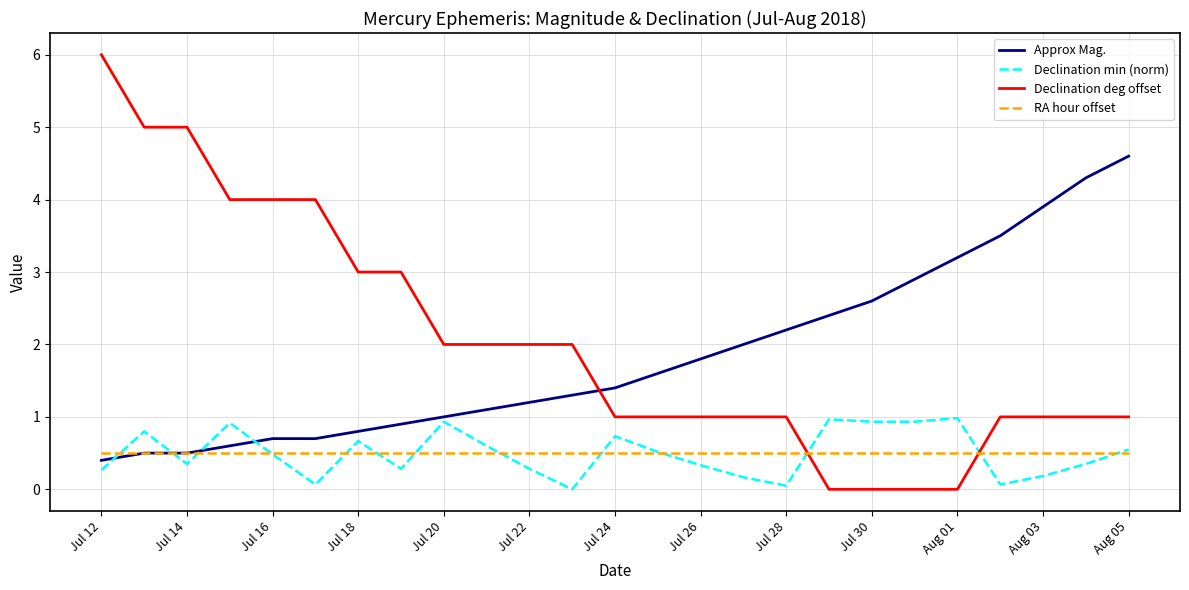

List the series in order of their peak value, lowest first.

RA hour offset, Declination min (norm), Approx Mag., Declination deg offset